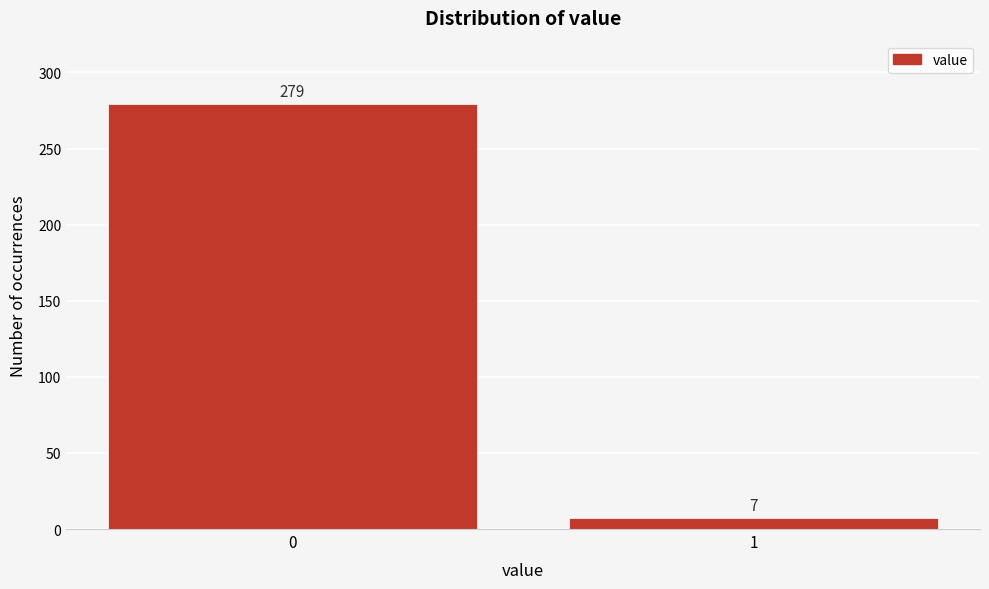

Reading right to left, list all the values displayed in this chart.

1=7	0=279